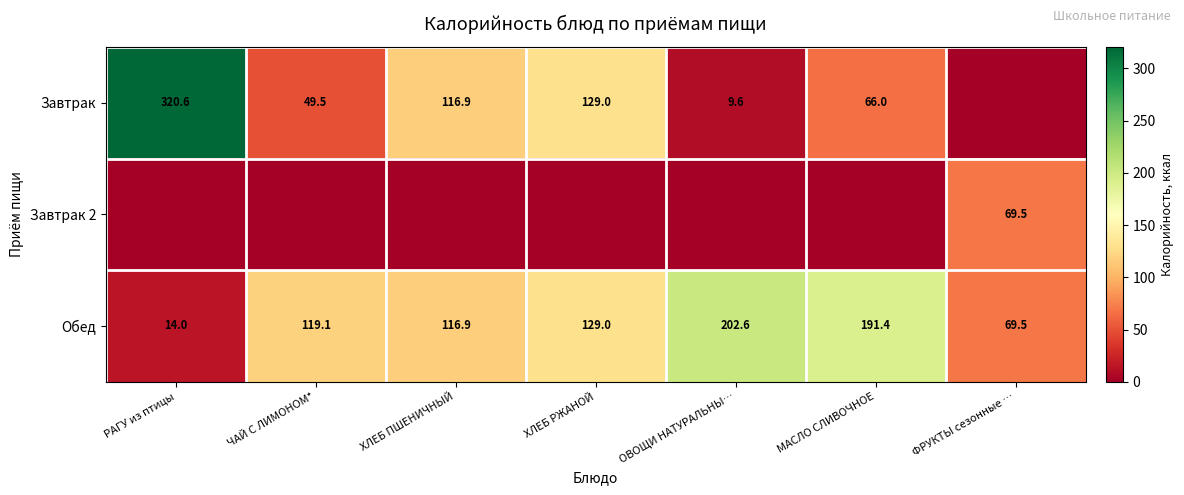

True or false: Завтрак has a value of 170.4 at ХЛЕБ РЖАНОЙ.

False